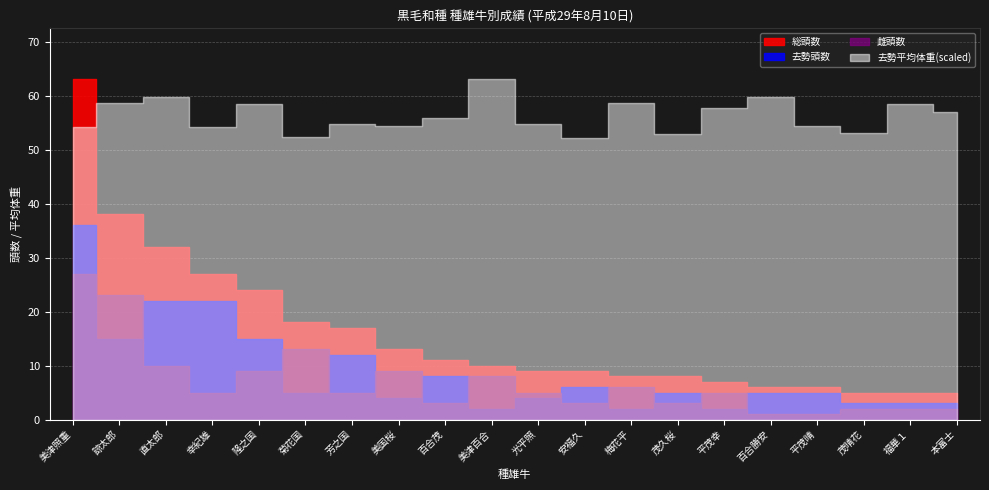

What is the sum of the 去勢平均体重 values at 美津照重 and 平茂晴?

587.5